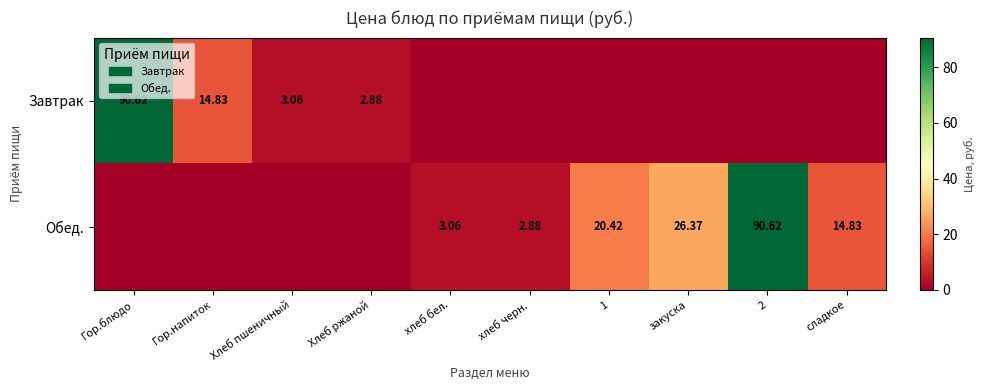

Is the value of Обед. at закуска greater than the value of Завтрак at Хлеб пшеничный?

Yes